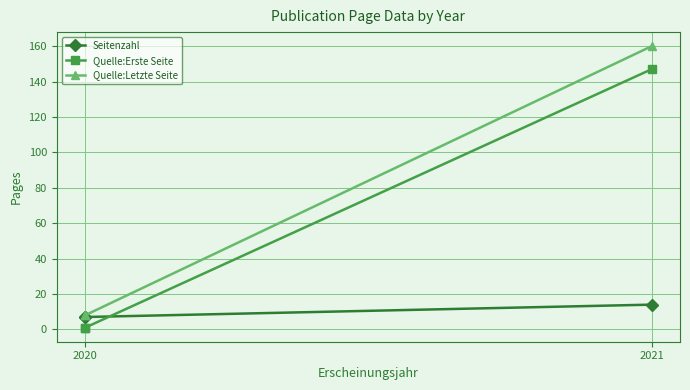

Which series has the widest spread of values?

Quelle:Letzte Seite